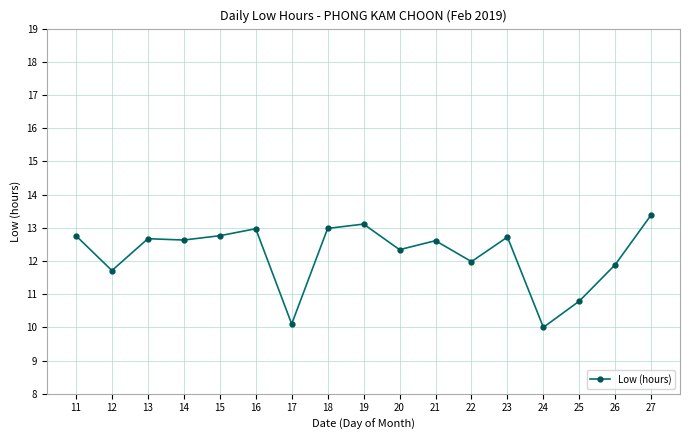

What is the value of the 17th point from the left?

13.4